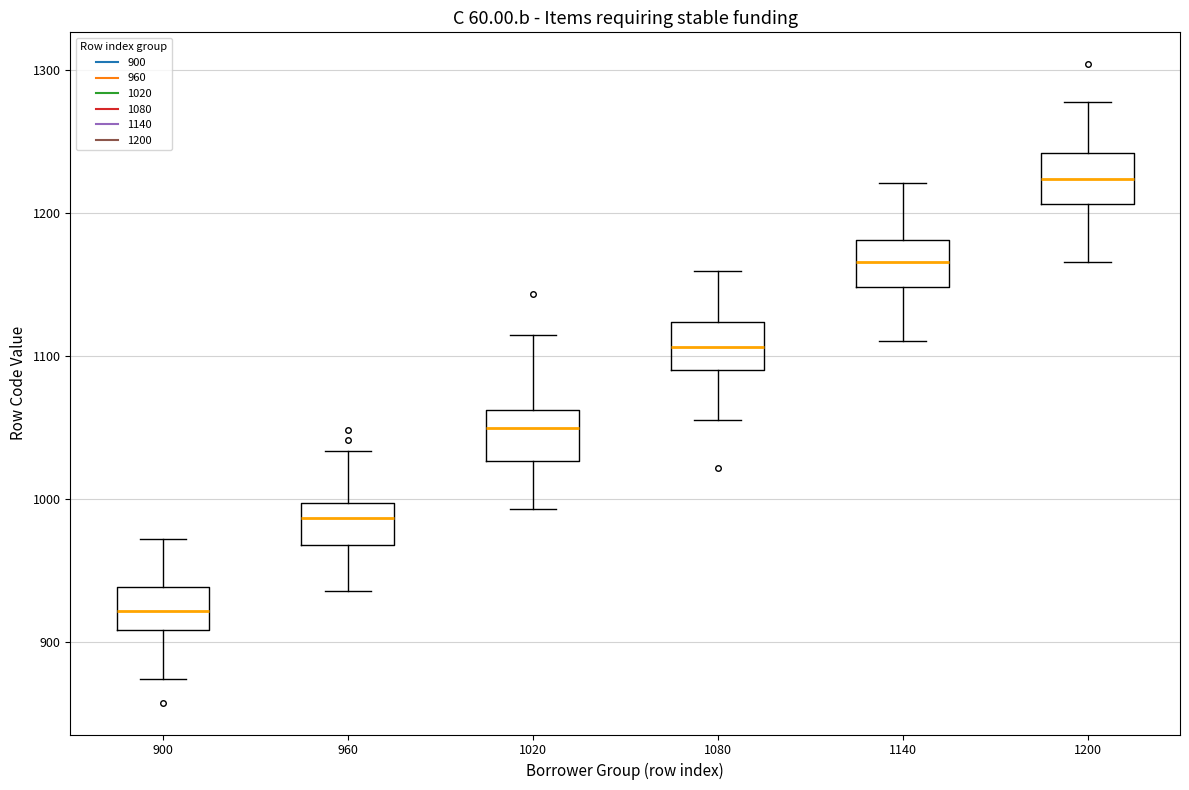

Which box's median line is the highest?

1200